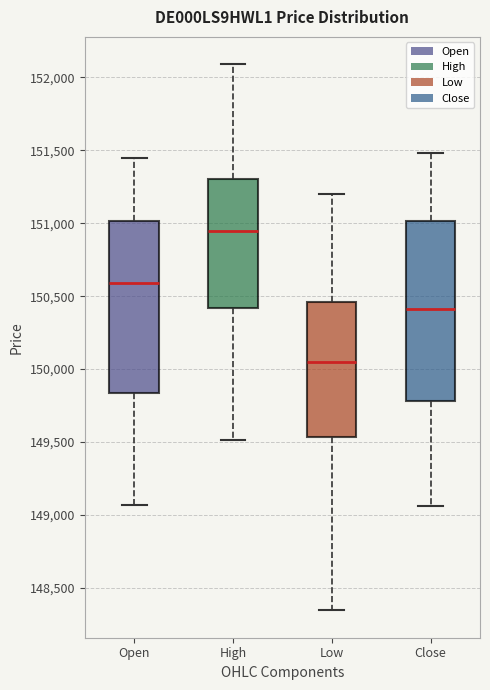

Reading left to right, transcribe this box plot: for each box, give where its median line is, the range the box spans, and where its two whiskers end, as read against the y-axis. The values are not printed on the chart, so give them approximately, as read against the axis.

Open: median 150600, box 149850 to 151000, whiskers 149050 to 151450
High: median 150950, box 150400 to 151300, whiskers 149500 to 152100
Low: median 150050, box 149550 to 150450, whiskers 148350 to 151200
Close: median 150400, box 149800 to 151000, whiskers 149050 to 151500